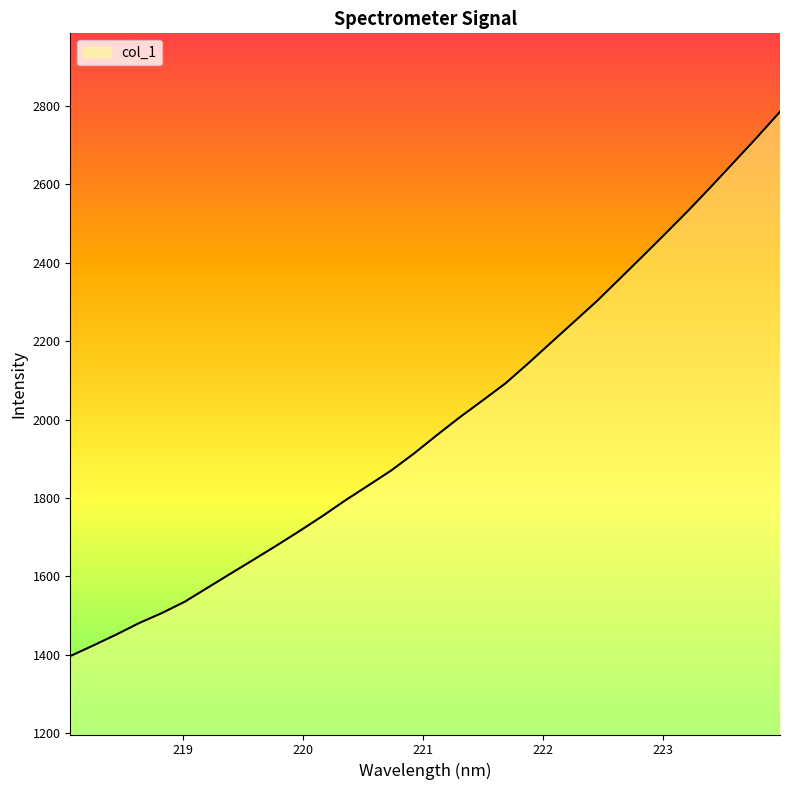

What is the minimum value shown in the chart?

1397.0